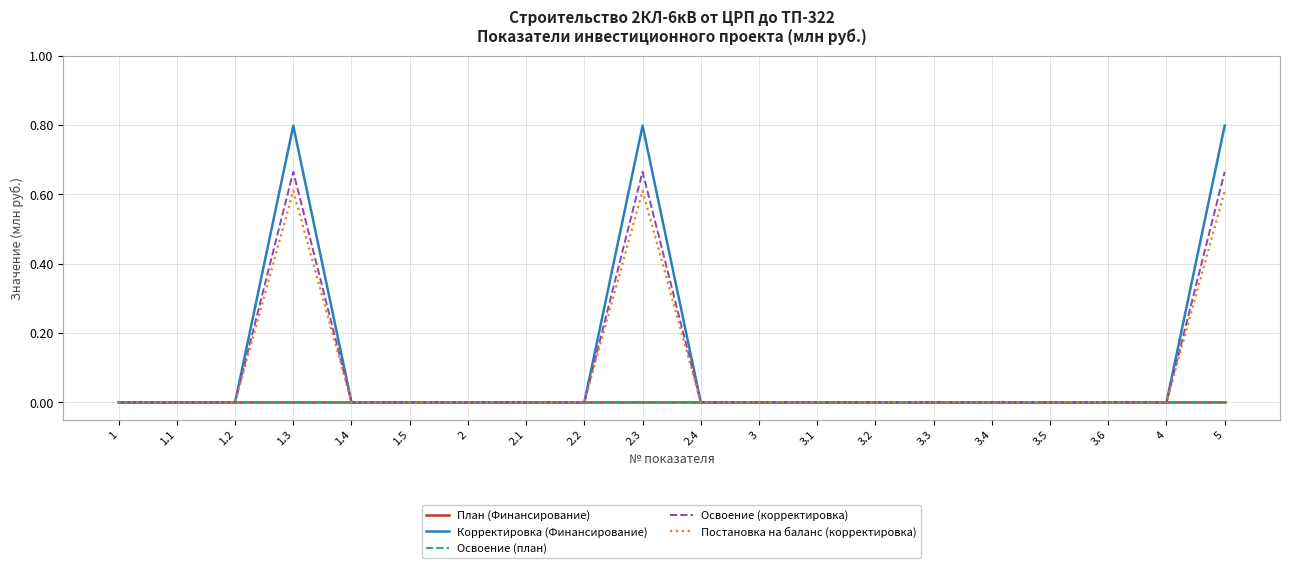

Does the chart display data point markers on the line(s)?

No